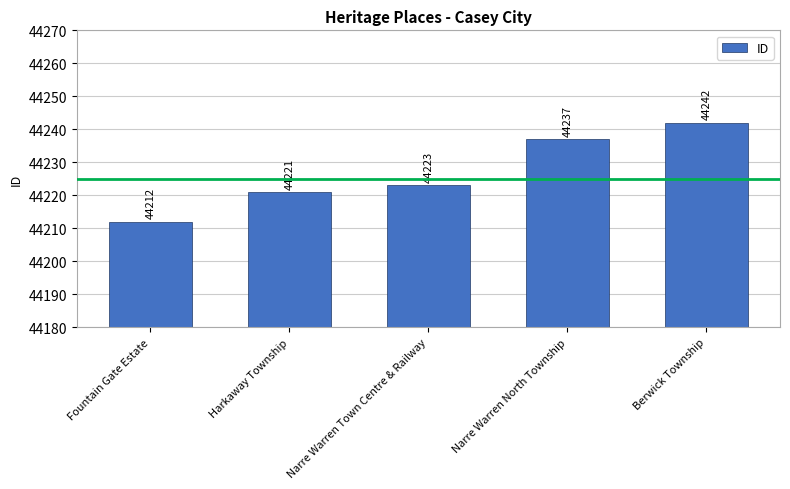

Is it true that the value at Narre Warren North Township is 58616?

False